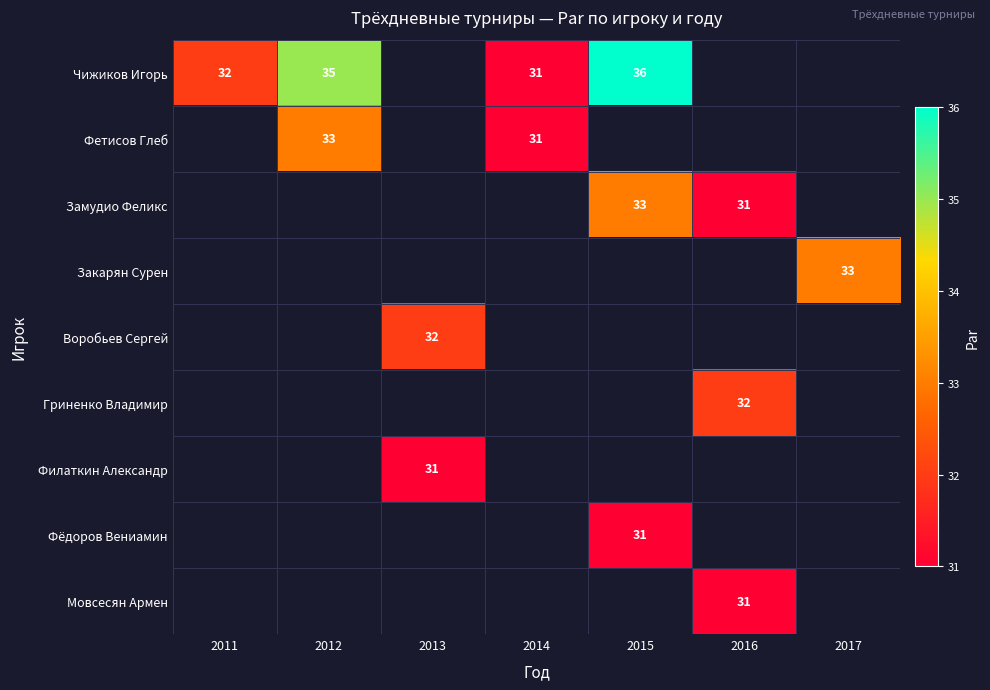

The Мовсесян Армен series shows 31 at 2016. True or false?

True